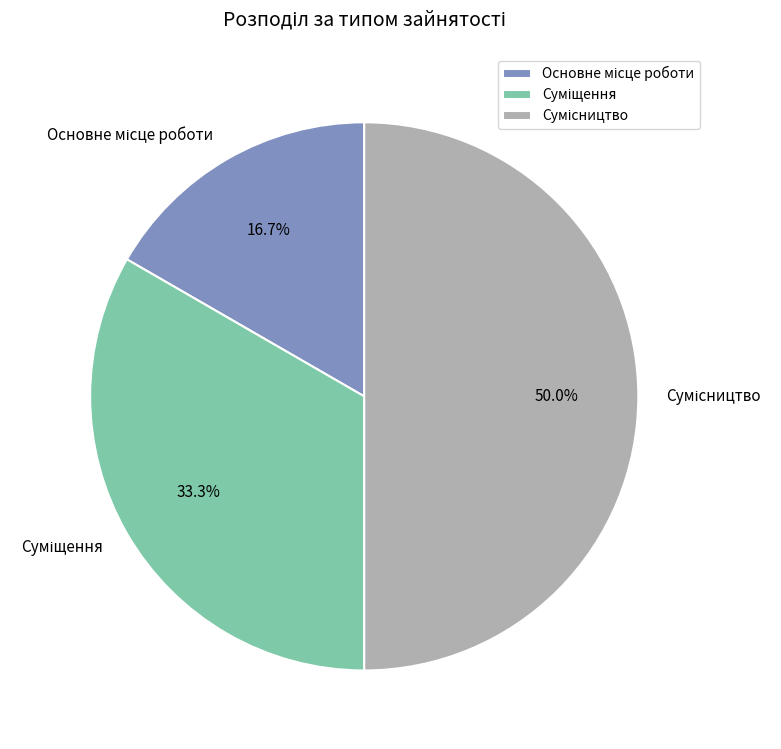

Is there any slice that represents more than half of the pie?

No